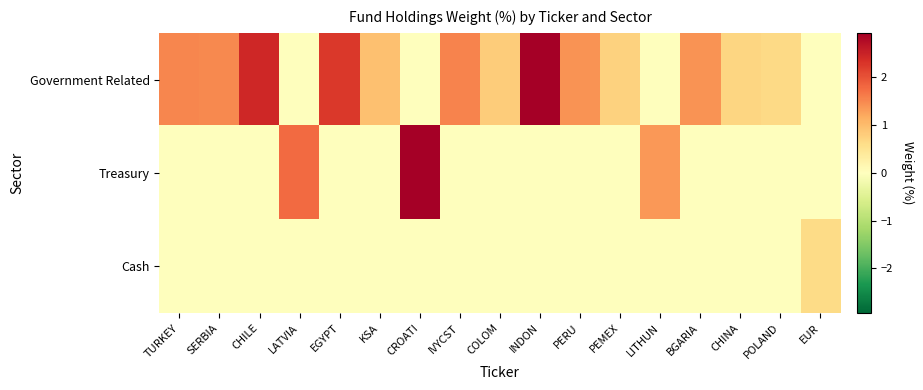

Which category has the lowest value across all series?

LATVIA